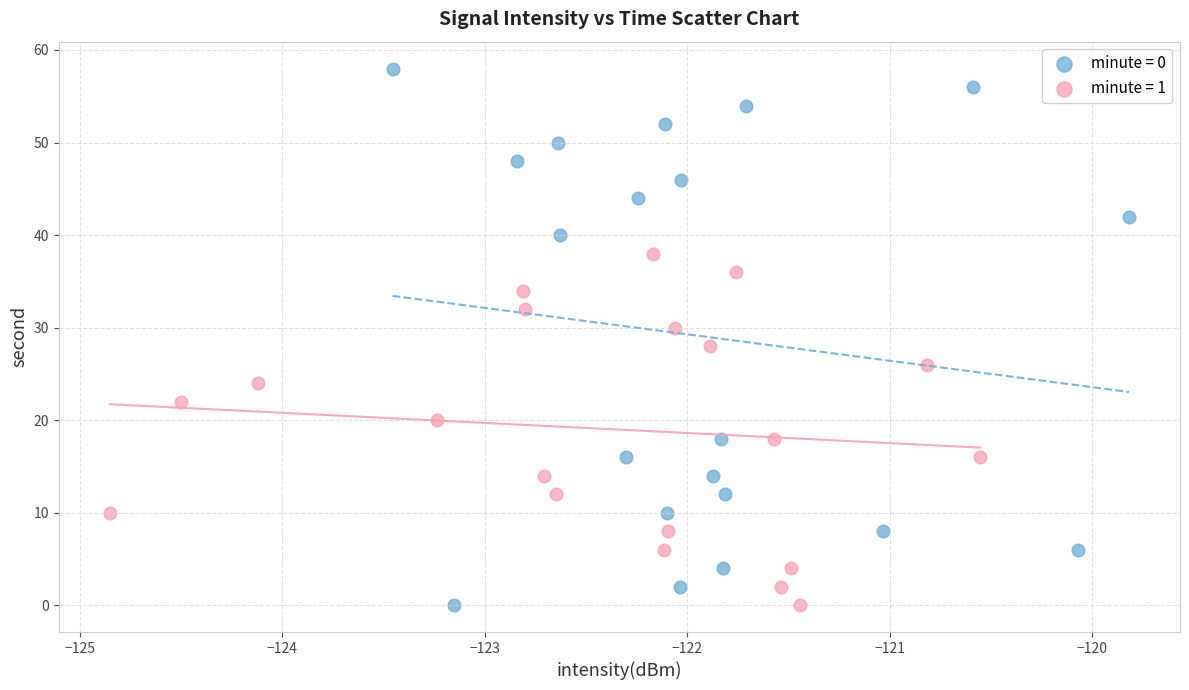

Which series has the largest Y range (max minus min)?

minute = 0